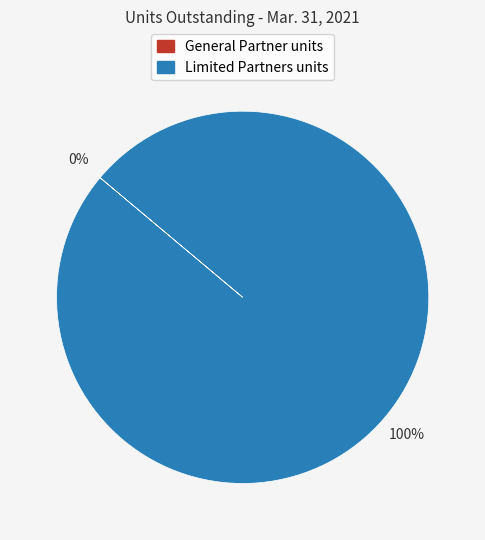

To the nearest percent, what is the average slice percentage?

50%